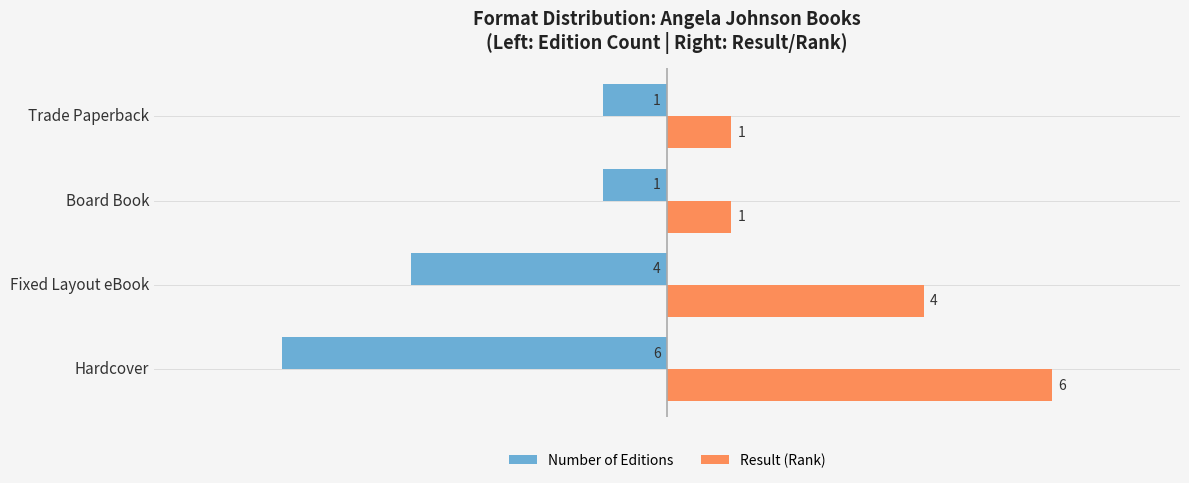

Which category has the lowest value in the Number of Editions series?

Hardcover